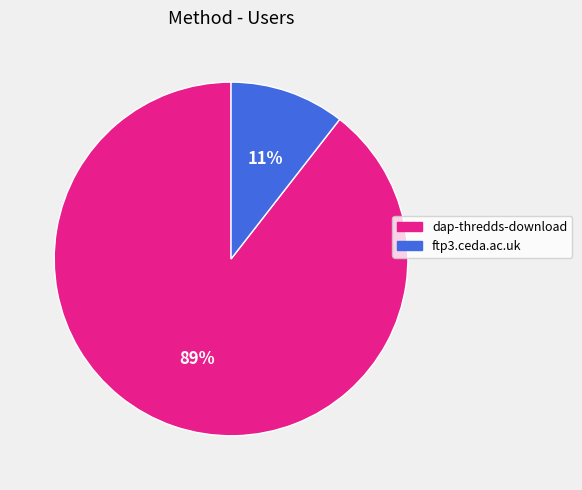

To the nearest percent, what percentage of the pie is ftp3.ceda.ac.uk?

11%